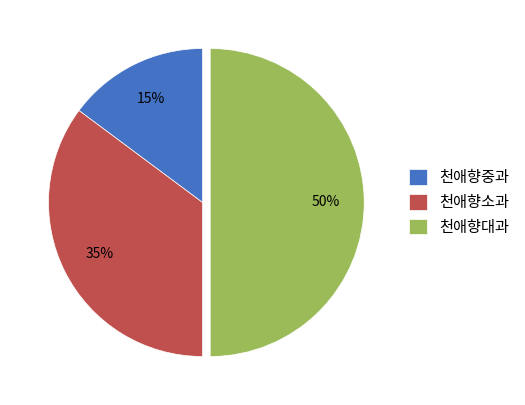

Count the number of slices in the pie.

3